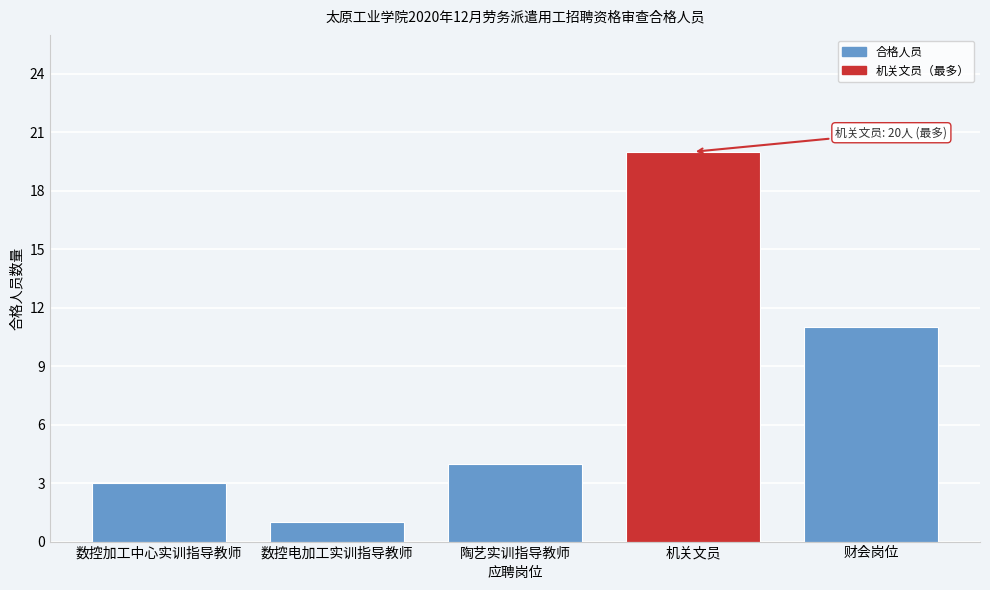

Reading left to right, extract all data points from this chart.

3	1	4	20	11